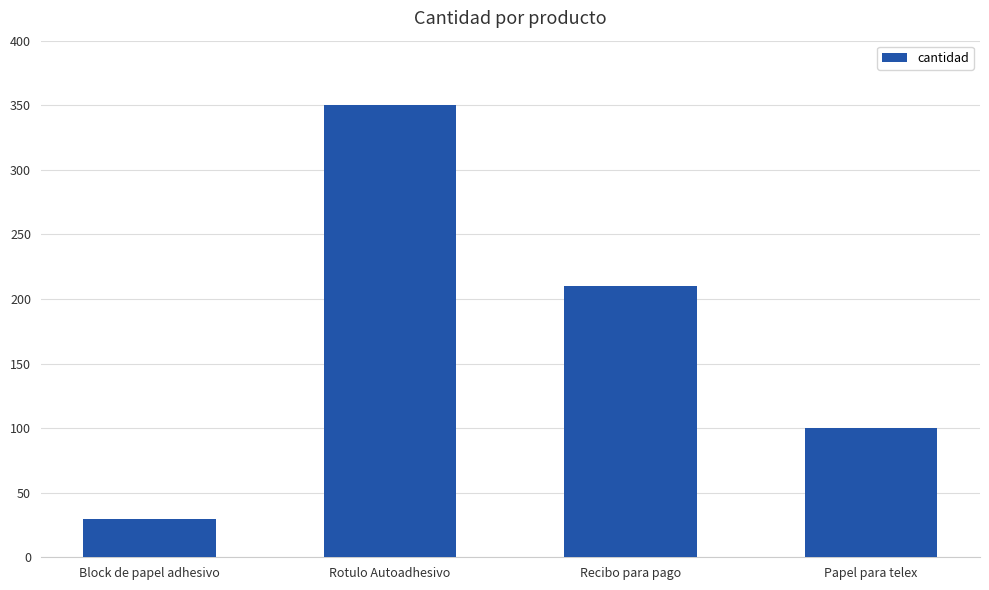

What position from the right is Block de papel adhesivo?

4